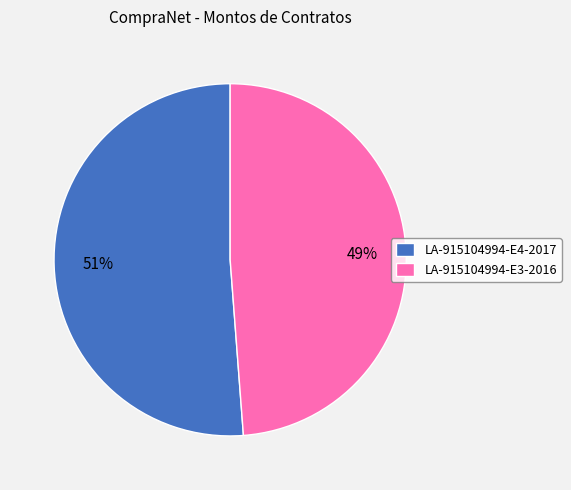

Rank the categories by value from highest to lowest.

LA-915104994-E4-2017, LA-915104994-E3-2016